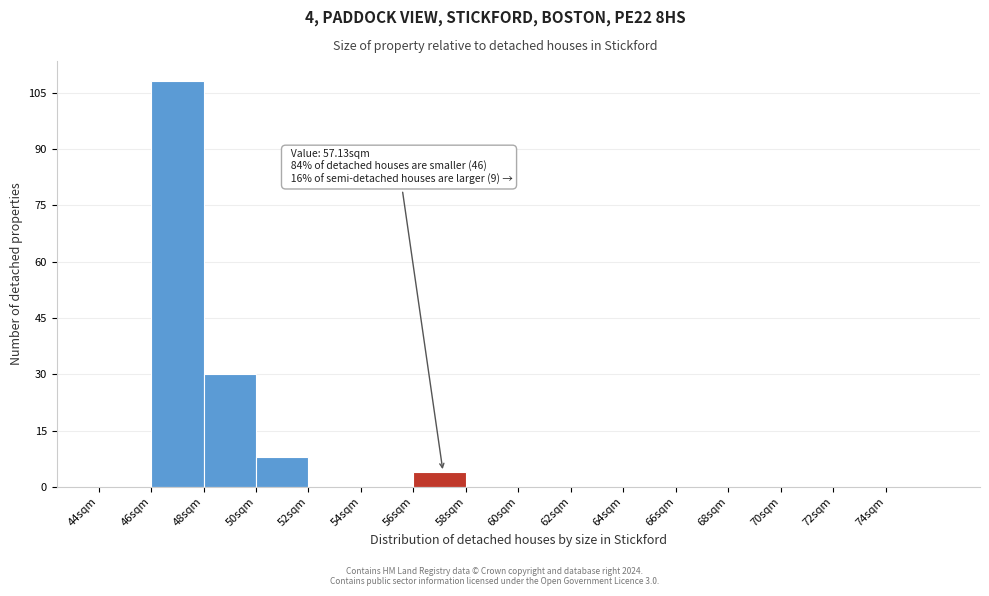

Which range on the x-axis has the tallest bar?

46 to 48